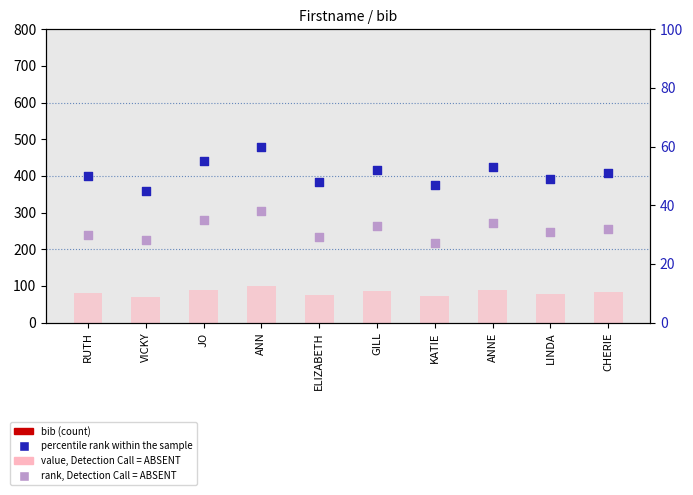

What are all the series names shown in the legend?

bib (count), value, Detection Call = ABSENT, percentile rank within the sample, rank, Detection Call = ABSENT